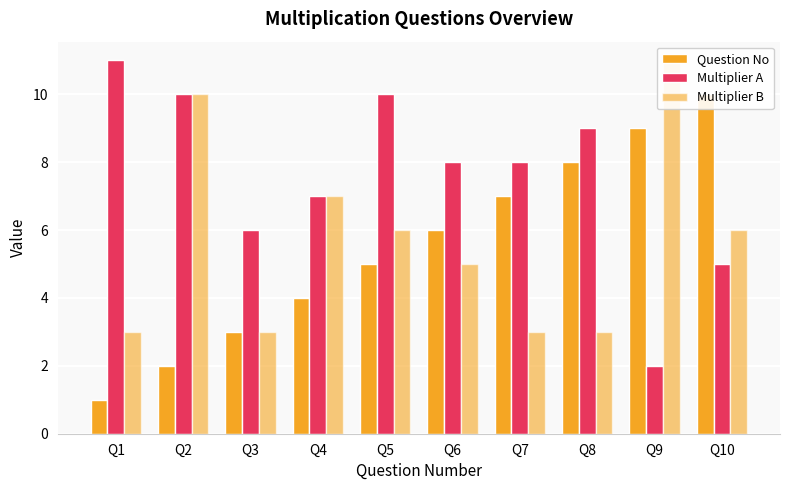

What is the maximum value for Question No?

10